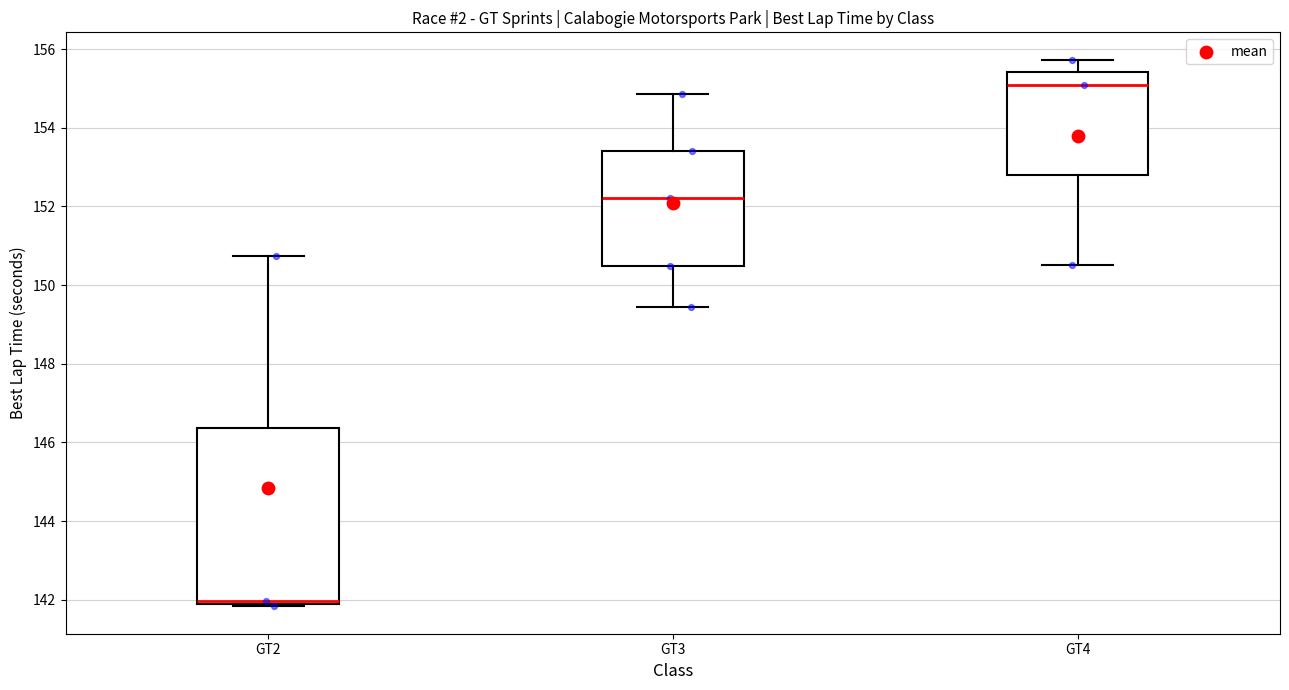

Reading left to right, read every box against the y-axis: the position of its median line, the range the box covers, and the ends of its whiskers. The values are not printed on the chart, so give them approximately, as read against the axis.

GT2: median 142.0 (just above the box's lower edge), box 142.0 to 146.4, whiskers 141.8 to 150.8
GT3: median 152.2, box 150.4 to 153.4, whiskers 149.4 to 154.8
GT4: median 155.0, box 152.8 to 155.4, whiskers 150.6 to 155.8